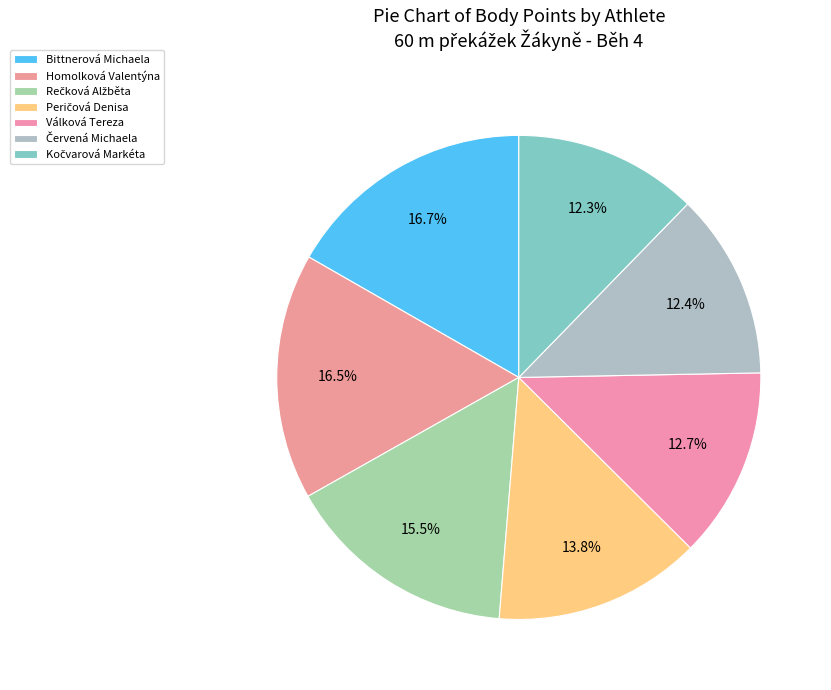

Count the number of slices in the pie.

7